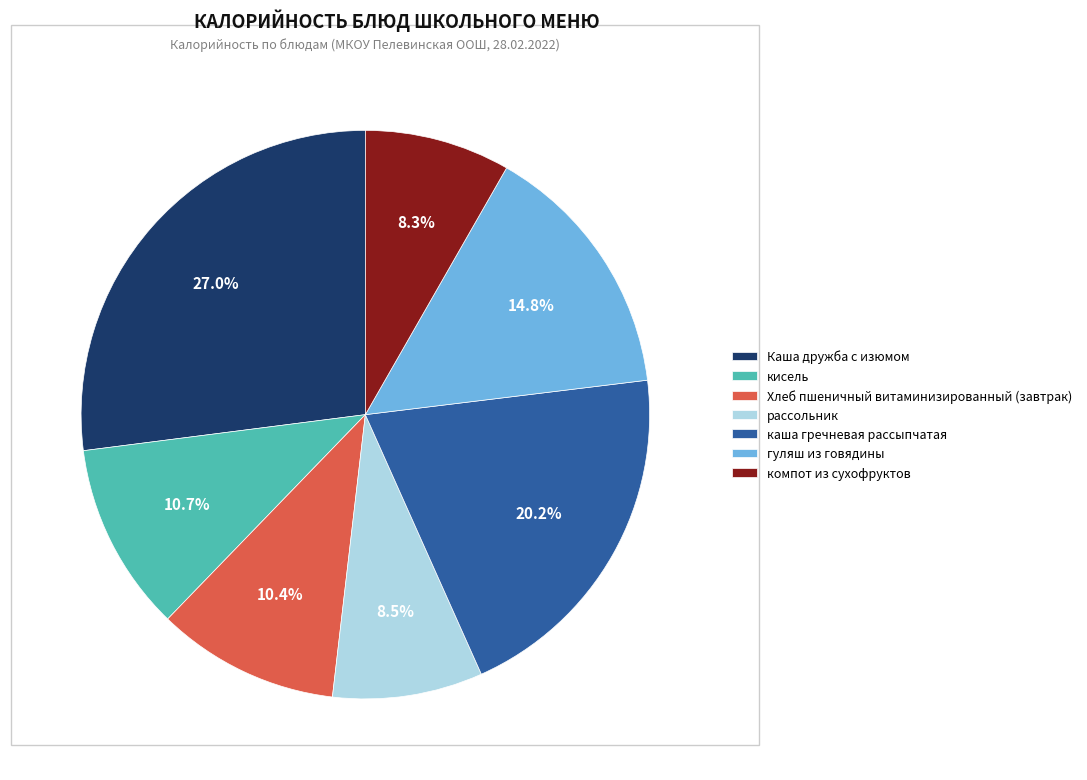

What percentage is the кисель slice, to the nearest percent?

11%